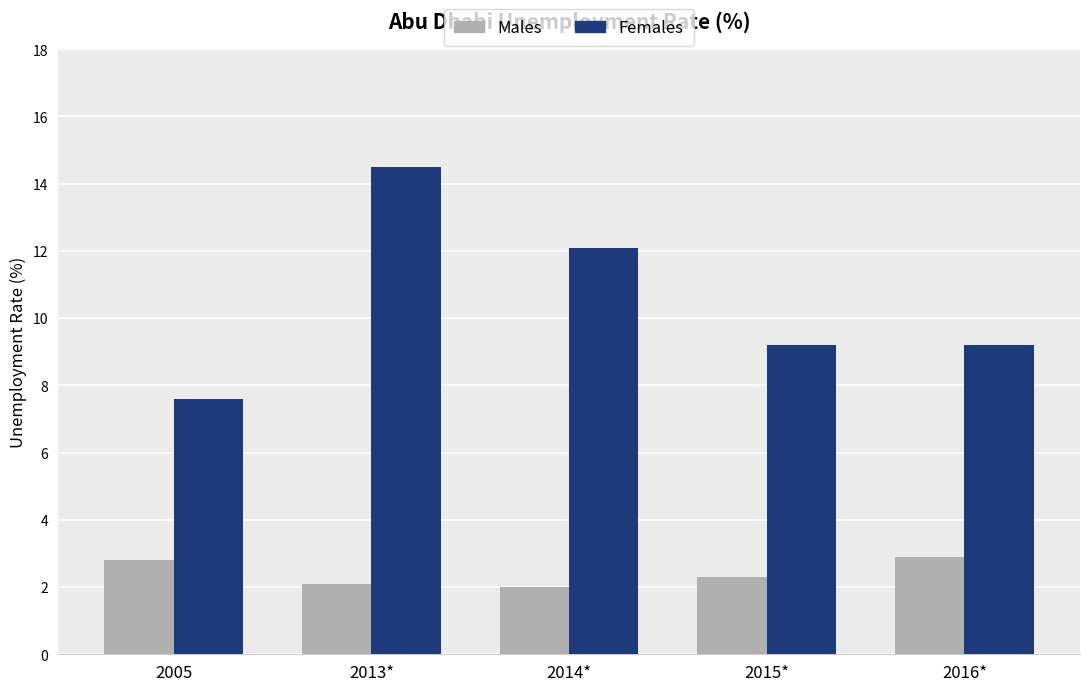

Are the bars grouped side by side (vs. stacked)?

Yes